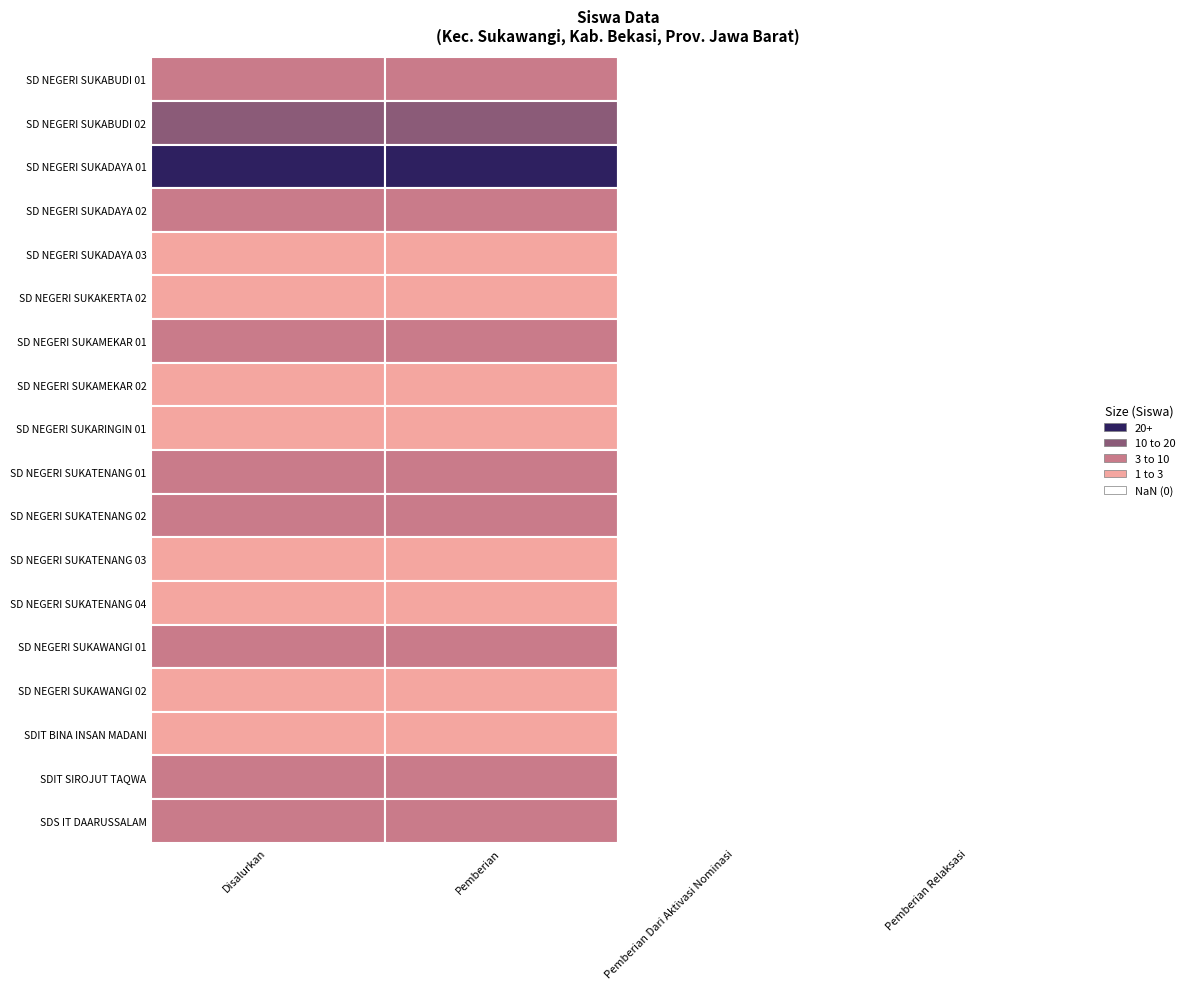

Reading left to right, transcribe all the data shown in this chart.

SD NEGERI SUKABUDI 01: Disalurkan=7	Pemberian=7	Pemberian Dari Aktivasi Nominasi=0	Pemberian Relaksasi=0
SD NEGERI SUKABUDI 02: Disalurkan=17	Pemberian=17	Pemberian Dari Aktivasi Nominasi=0	Pemberian Relaksasi=0
SD NEGERI SUKADAYA 01: Disalurkan=26	Pemberian=26	Pemberian Dari Aktivasi Nominasi=0	Pemberian Relaksasi=0
SD NEGERI SUKADAYA 02: Disalurkan=6	Pemberian=6	Pemberian Dari Aktivasi Nominasi=0	Pemberian Relaksasi=0
SD NEGERI SUKADAYA 03: Disalurkan=1	Pemberian=1	Pemberian Dari Aktivasi Nominasi=0	Pemberian Relaksasi=0
SD NEGERI SUKAKERTA 02: Disalurkan=1	Pemberian=1	Pemberian Dari Aktivasi Nominasi=0	Pemberian Relaksasi=0
SD NEGERI SUKAMEKAR 01: Disalurkan=7	Pemberian=7	Pemberian Dari Aktivasi Nominasi=0	Pemberian Relaksasi=0
SD NEGERI SUKAMEKAR 02: Disalurkan=2	Pemberian=2	Pemberian Dari Aktivasi Nominasi=0	Pemberian Relaksasi=0
SD NEGERI SUKARINGIN 01: Disalurkan=3	Pemberian=3	Pemberian Dari Aktivasi Nominasi=0	Pemberian Relaksasi=0
SD NEGERI SUKATENANG 01: Disalurkan=4	Pemberian=4	Pemberian Dari Aktivasi Nominasi=0	Pemberian Relaksasi=0
SD NEGERI SUKATENANG 02: Disalurkan=10	Pemberian=10	Pemberian Dari Aktivasi Nominasi=0	Pemberian Relaksasi=0
SD NEGERI SUKATENANG 03: Disalurkan=1	Pemberian=1	Pemberian Dari Aktivasi Nominasi=0	Pemberian Relaksasi=0
SD NEGERI SUKATENANG 04: Disalurkan=2	Pemberian=2	Pemberian Dari Aktivasi Nominasi=0	Pemberian Relaksasi=0
SD NEGERI SUKAWANGI 01: Disalurkan=10	Pemberian=10	Pemberian Dari Aktivasi Nominasi=0	Pemberian Relaksasi=0
SD NEGERI SUKAWANGI 02: Disalurkan=1	Pemberian=1	Pemberian Dari Aktivasi Nominasi=0	Pemberian Relaksasi=0
SDIT BINA INSAN MADANI: Disalurkan=1	Pemberian=1	Pemberian Dari Aktivasi Nominasi=0	Pemberian Relaksasi=0
SDIT SIROJUT TAQWA: Disalurkan=4	Pemberian=4	Pemberian Dari Aktivasi Nominasi=0	Pemberian Relaksasi=0
SDS IT DAARUSSALAM: Disalurkan=4	Pemberian=4	Pemberian Dari Aktivasi Nominasi=0	Pemberian Relaksasi=0